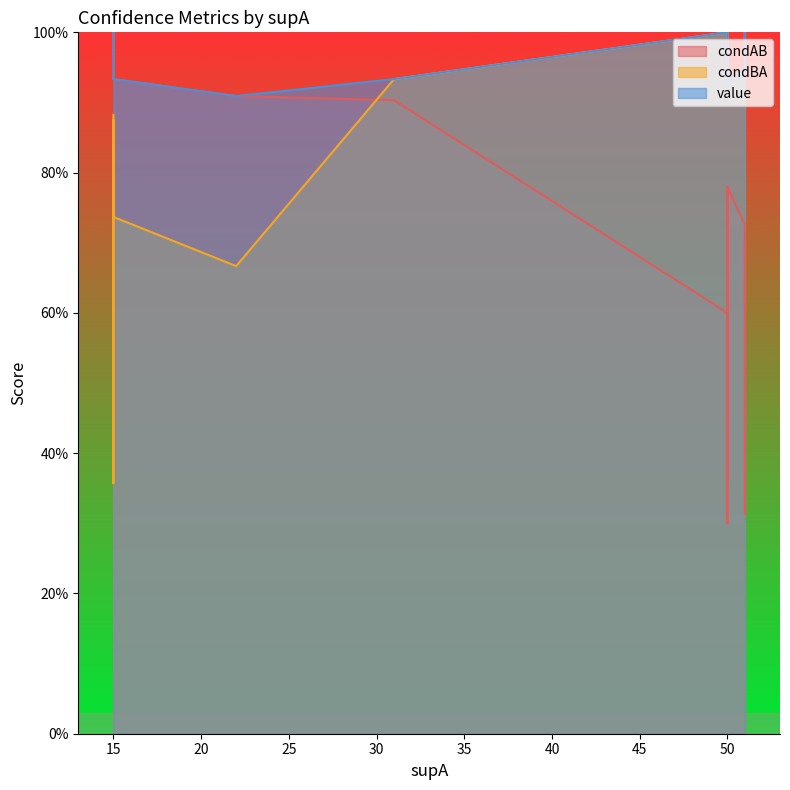

What is the highest value of the condBA series?

1.0